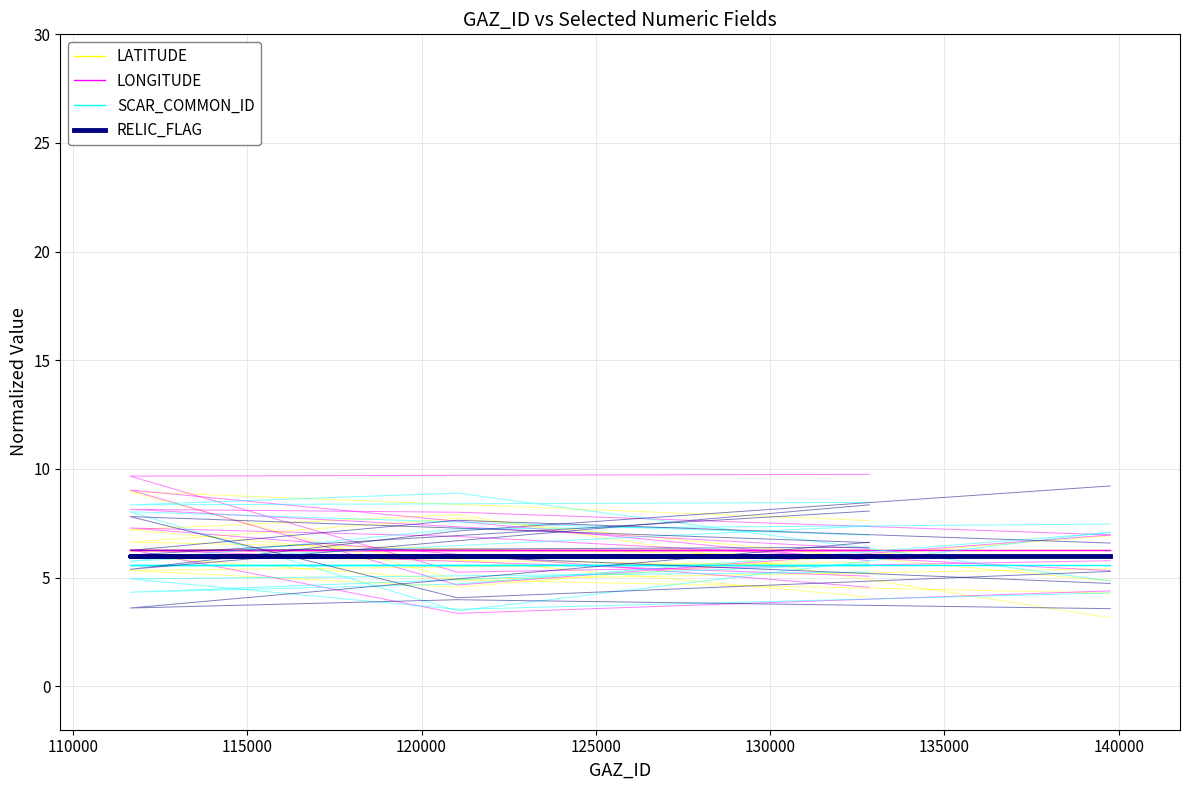

Reading left to right, transcribe all the data shown in this chart.

LATITUDE: 6.3	6.3	6.3	6.3
LONGITUDE: 6.3	6.3	6.3	6.3
SCAR_COMMON_ID: 5.6	5.6	5.6	5.6
RELIC_FLAG: 6.0	6.0	6.0	6.0